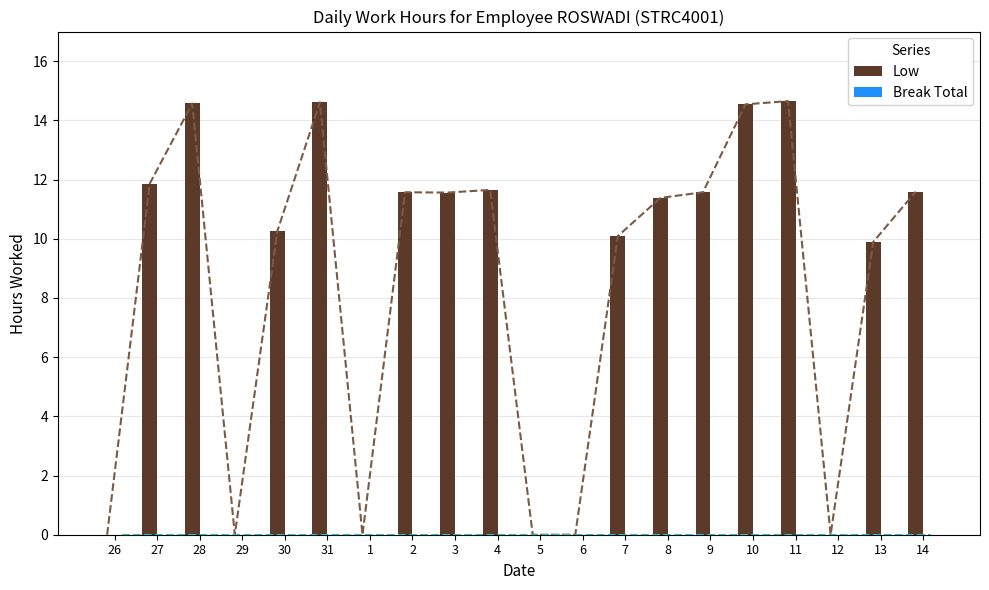

True or false: Low has a value of 19.0 at 8.

False